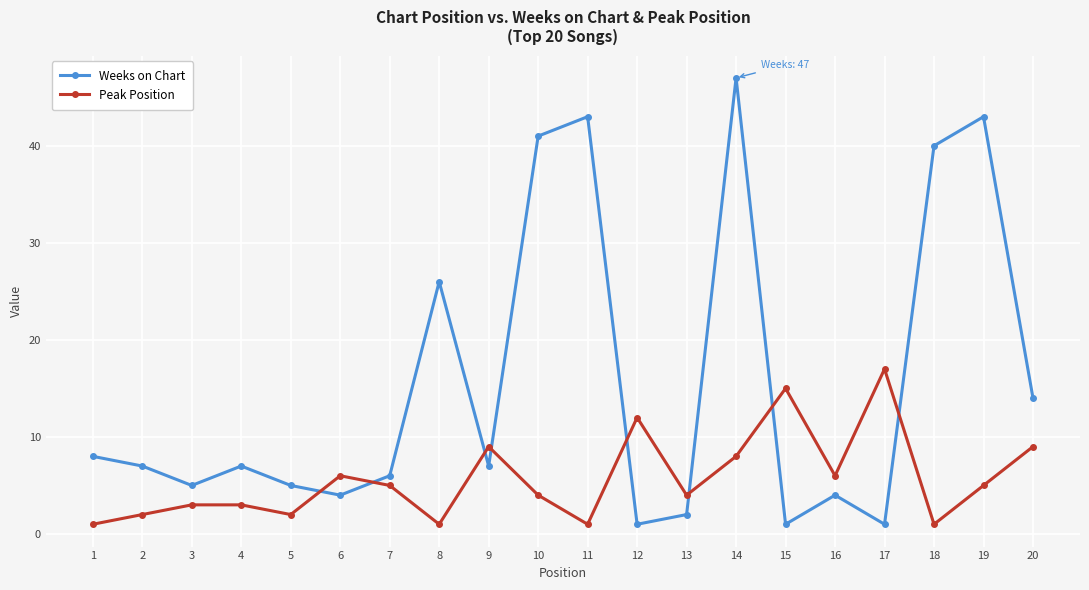

What is the sum of all Weeks on Chart values?

312